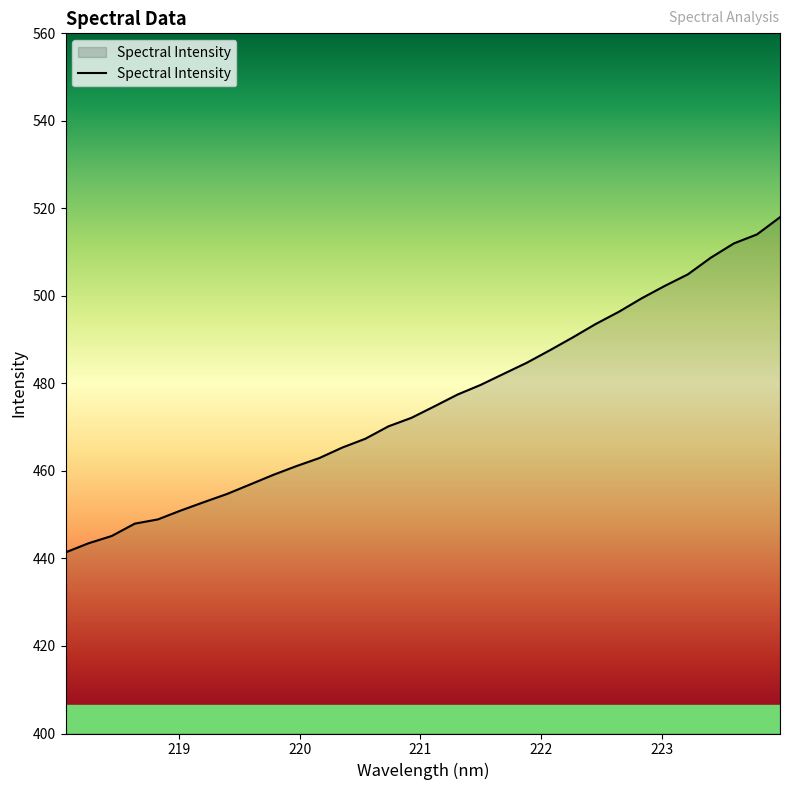

What is the difference between the maximum and minimum values?

76.6